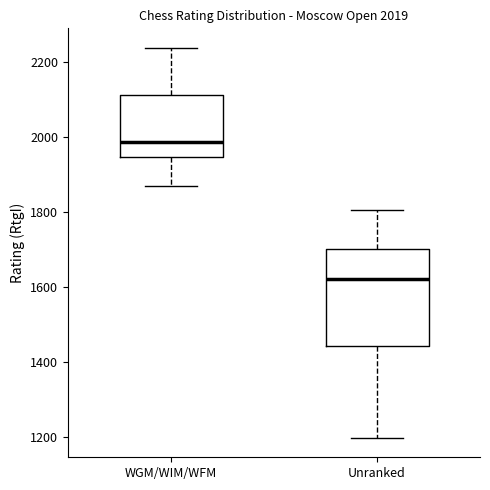

Which box is the tallest, from its lower edge to its upper edge?

Unranked